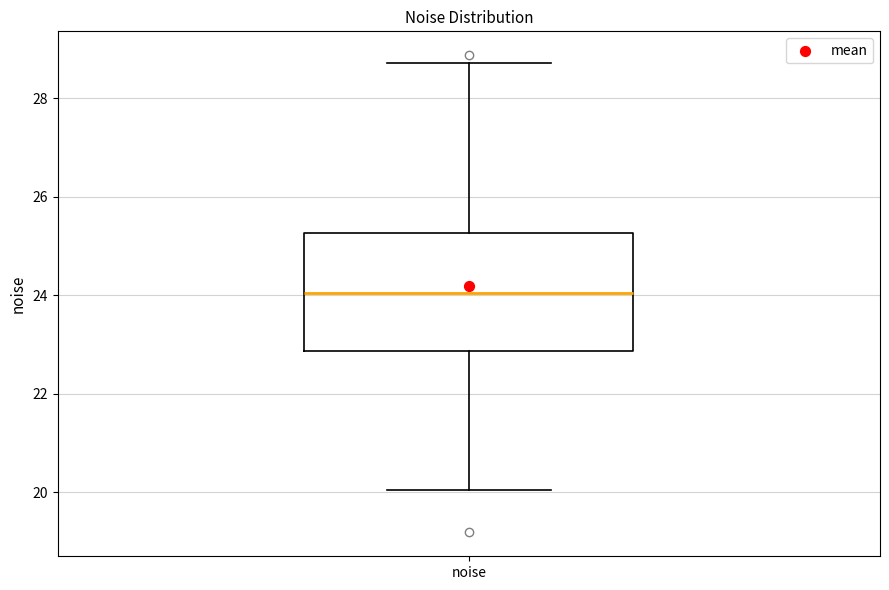

Read this box plot against the y-axis: the position of the median line, the range covered by the box, and the ends of both whiskers. The values are not printed on the chart, so give them approximately, as read against the axis.

median 24.0, box 22.8 to 25.2, whiskers 20.0 to 28.8